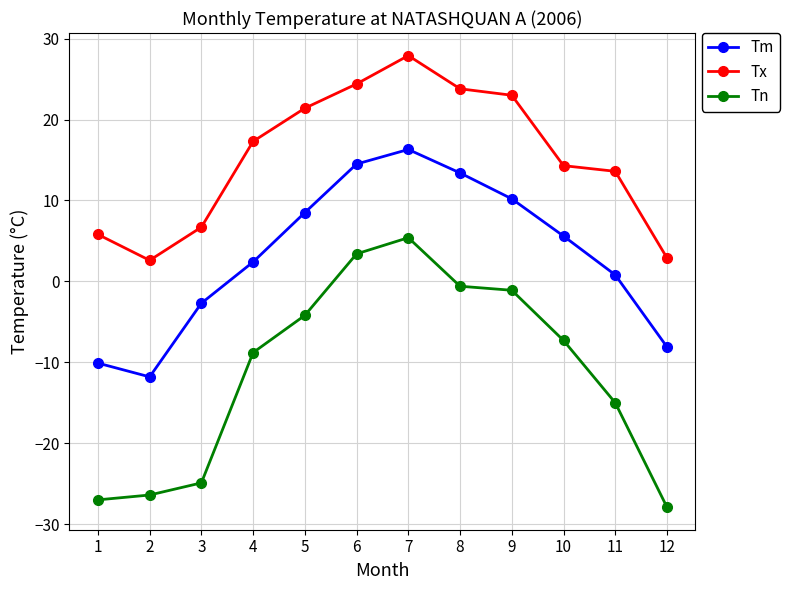

At which label does Tx reach its peak?

7